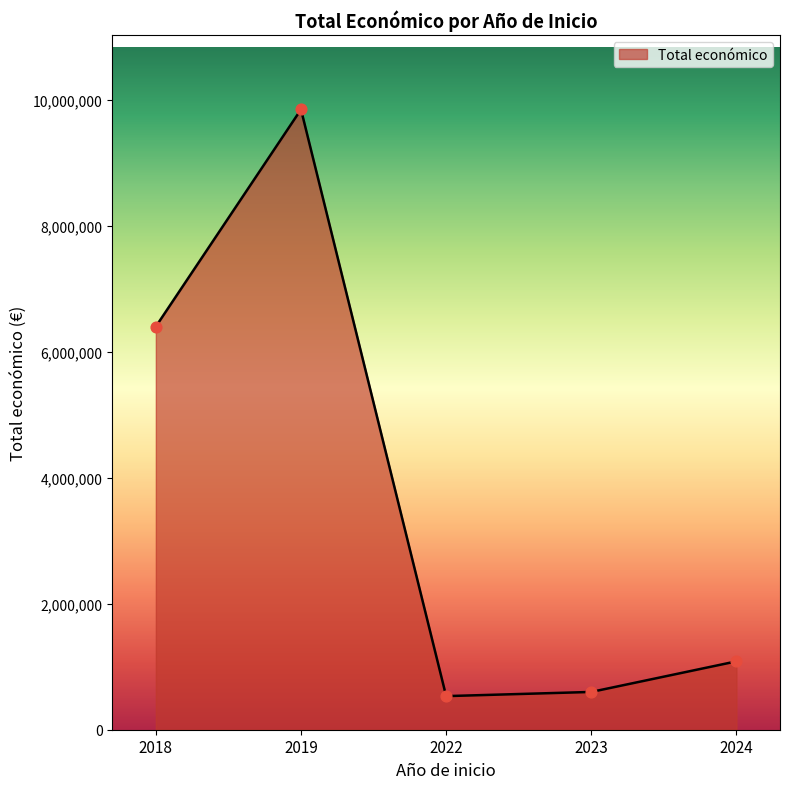

Which has a higher value, 2022 or 2018?

2018